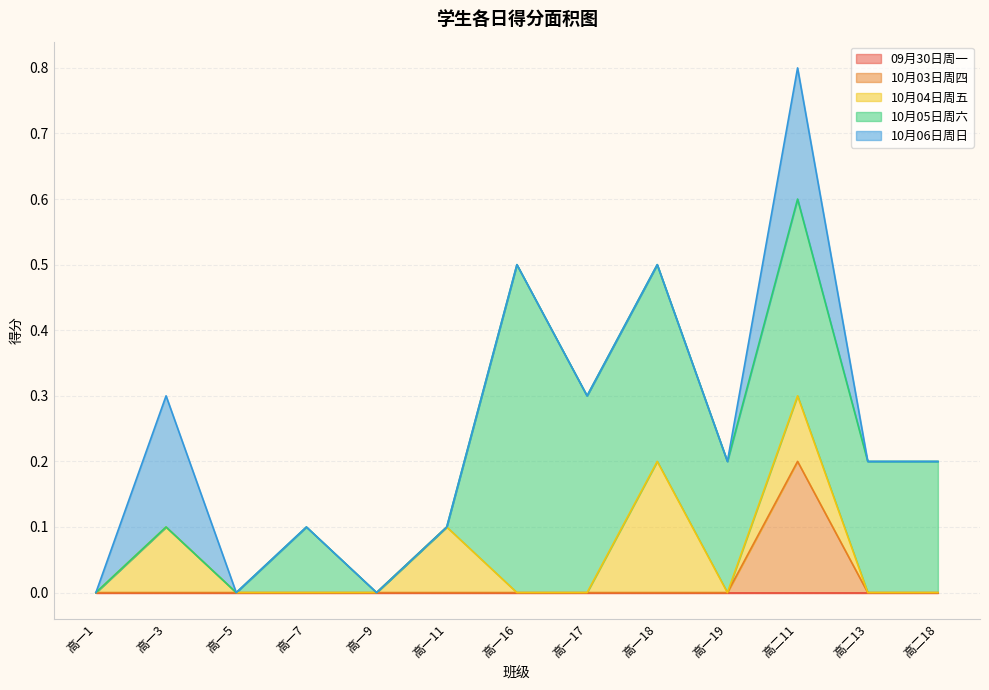

What is the spread (max minus min) of values at 高一19?

0.2